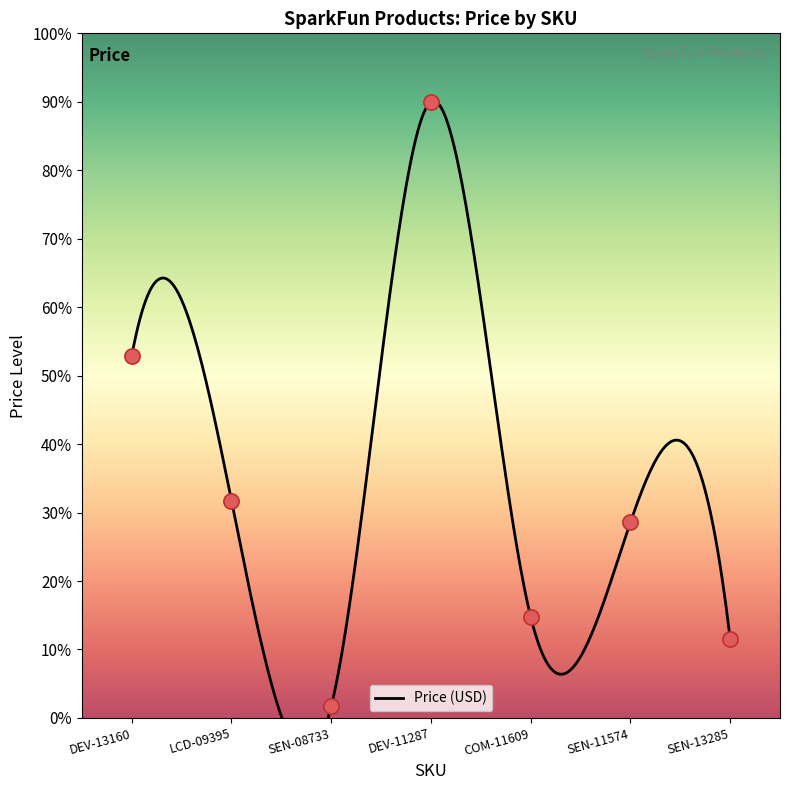

Approximately how many times larger is the value at SEN-11574 compared to DEV-13160?

0.5